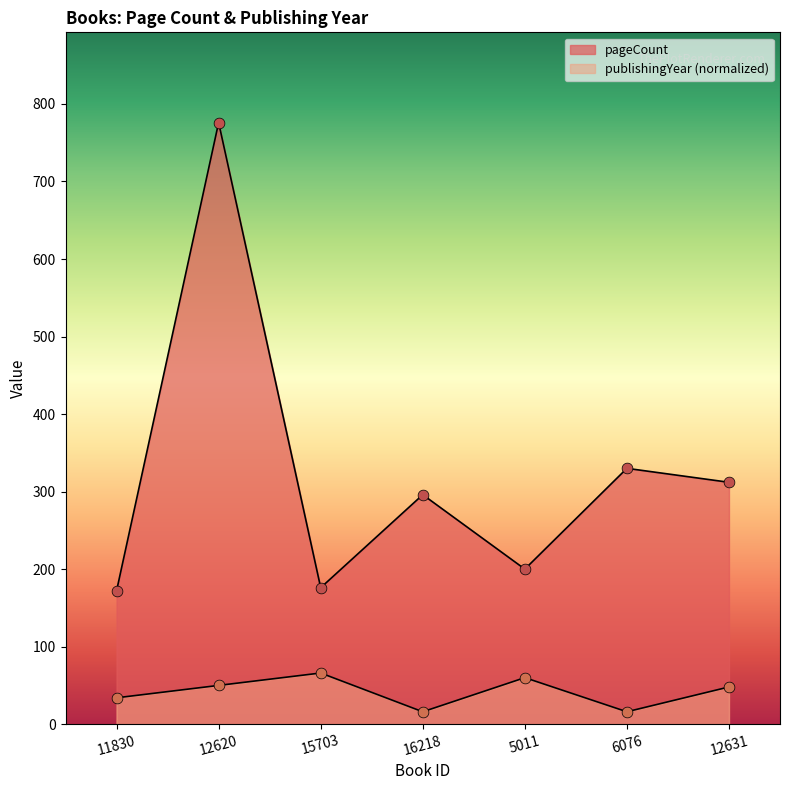

Which series has the largest Y range (max minus min)?

pageCount